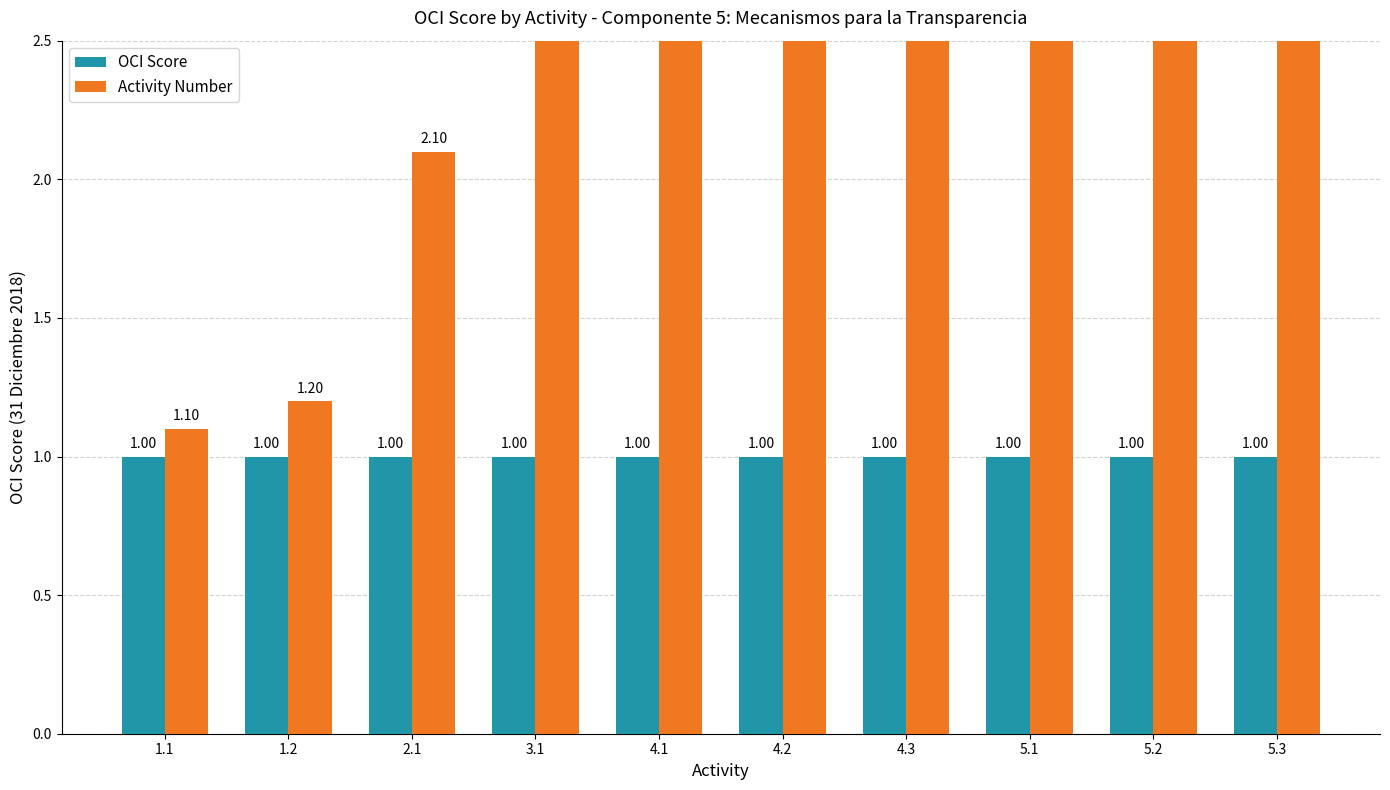

What is the difference between the Activity Number values at 1.2 and 5.2?

4.0